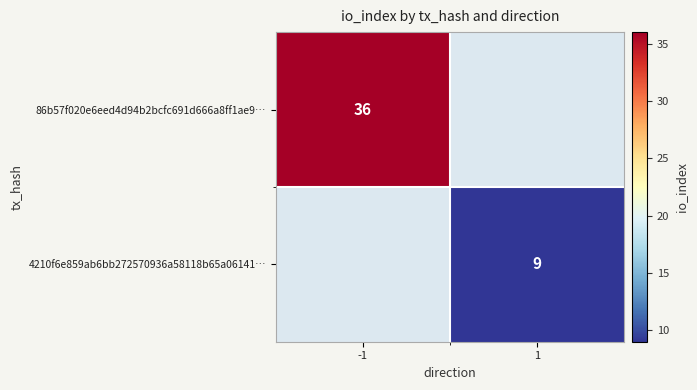

At how many categories does at least one series exceed 11?

1